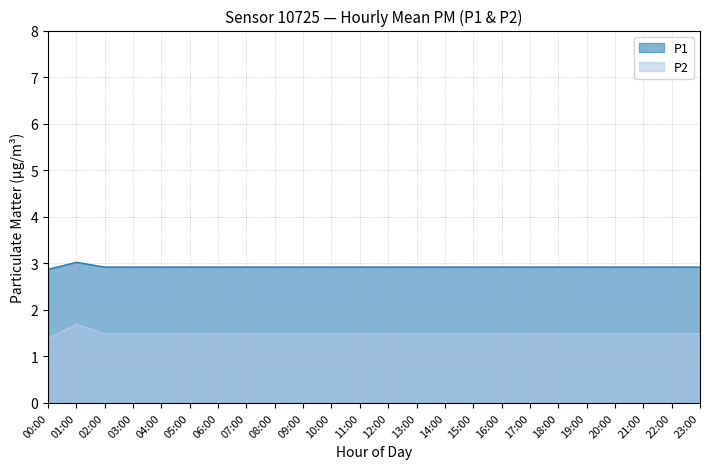

True or false: P1 and P2 cross at least once.

False